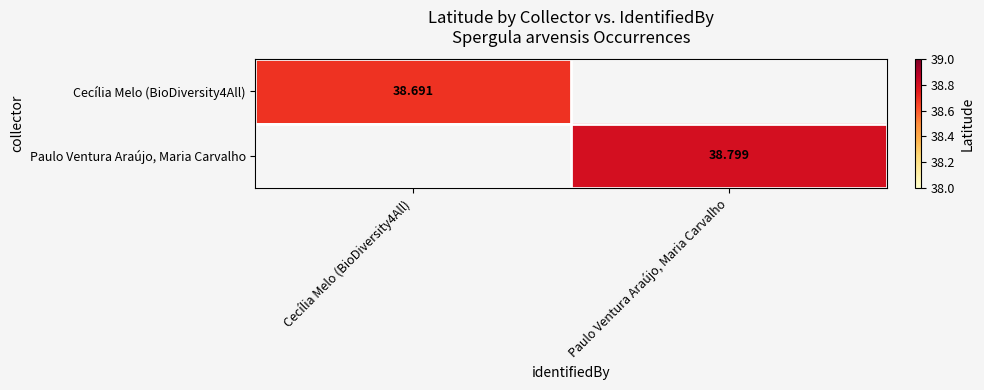

The value of Paulo Ventura Araújo, Maria Carvalho at Paulo Ventura Araújo, Maria Carvalho is 57.6. True or false?

False